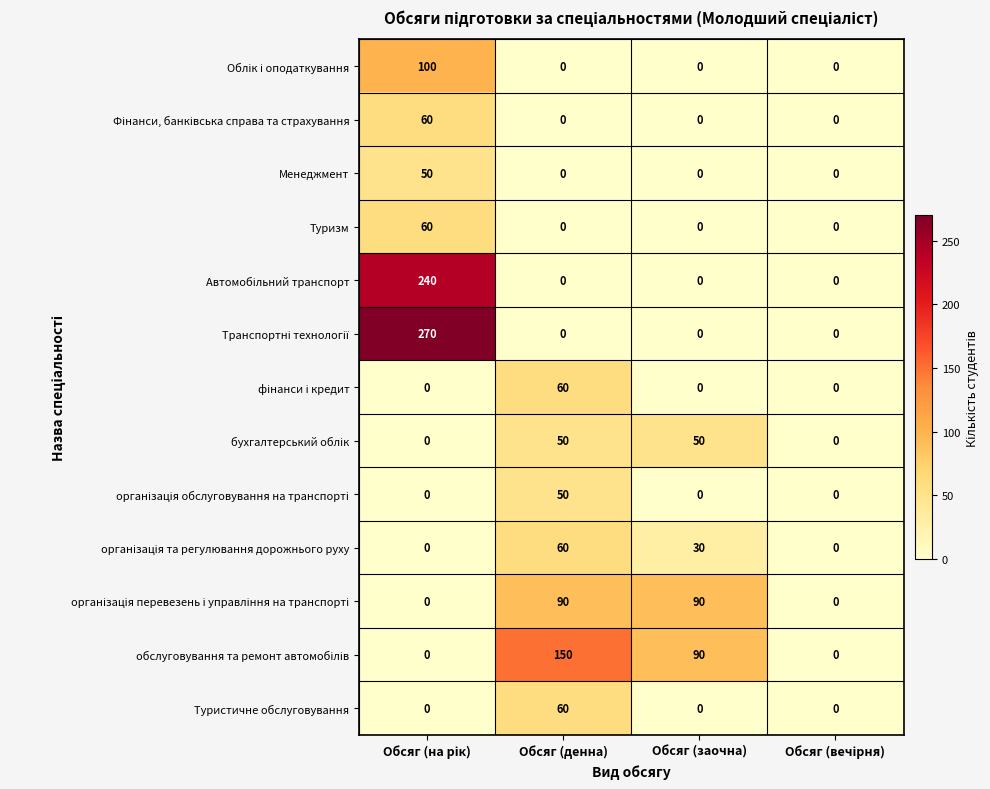

At how many categories does at least one series exceed 47?

3